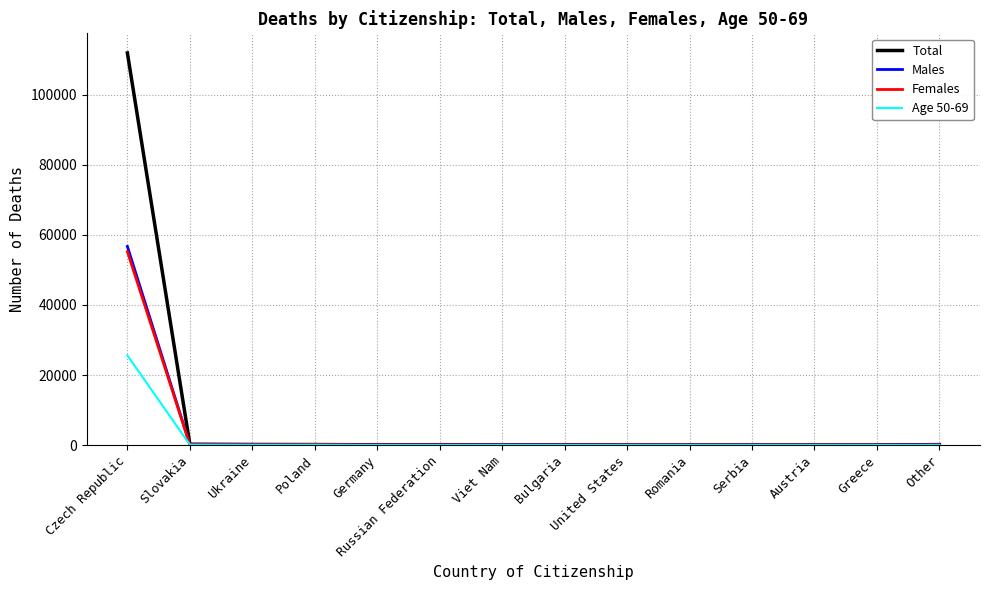

List the series in order of their peak value, lowest first.

Age 50-69, Females, Males, Total